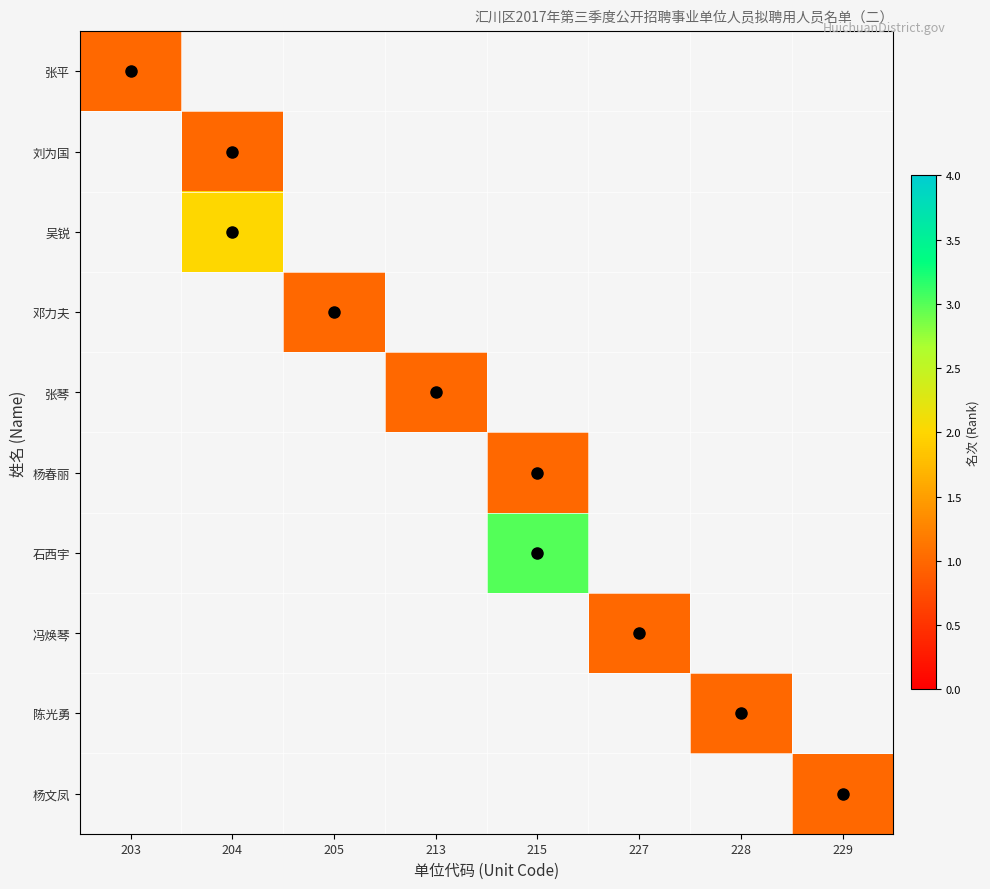

At how many categories does at least one series exceed 2?

1